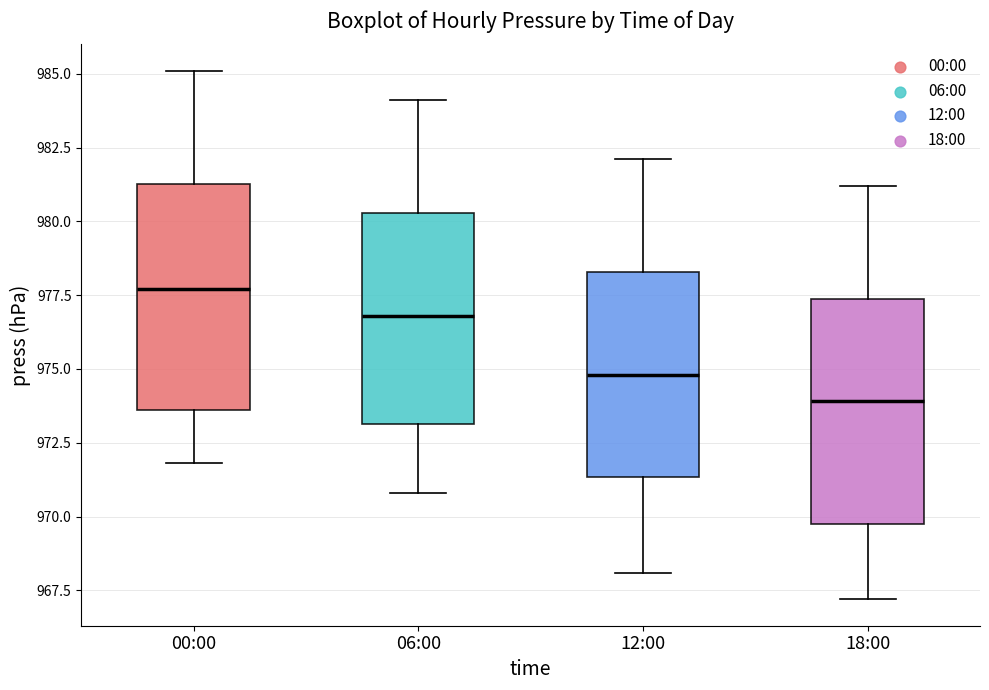

Which box's median line is the lowest?

18:00